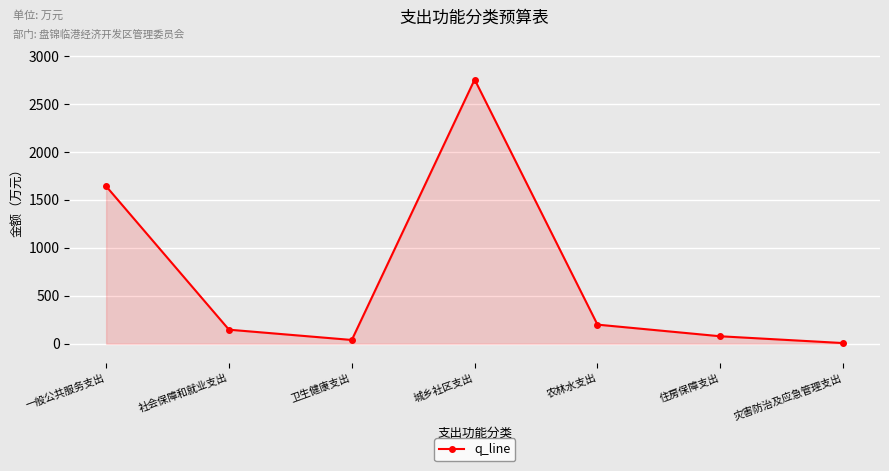

Count the number of values greater than 146.

4